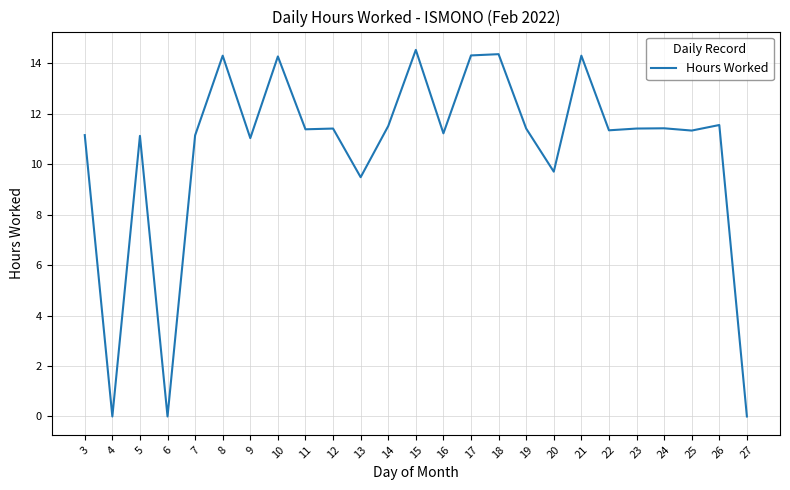

Is it true that the value at 19 is 20.3?

False